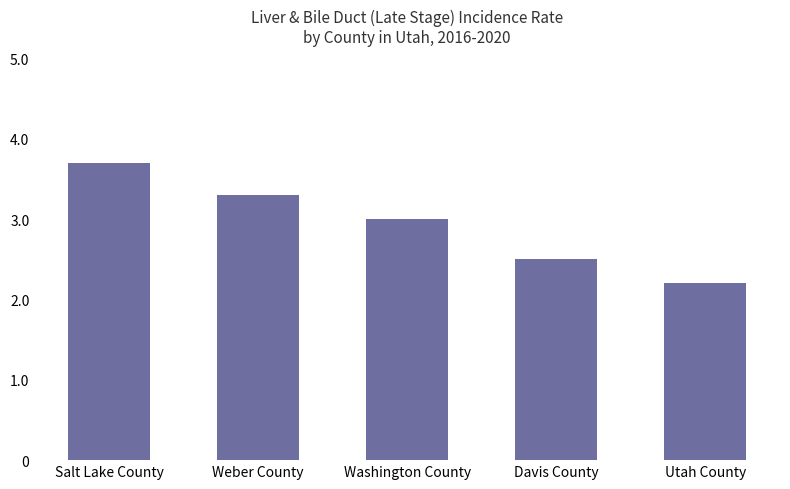

Where does the data first go above 3?

Salt Lake County